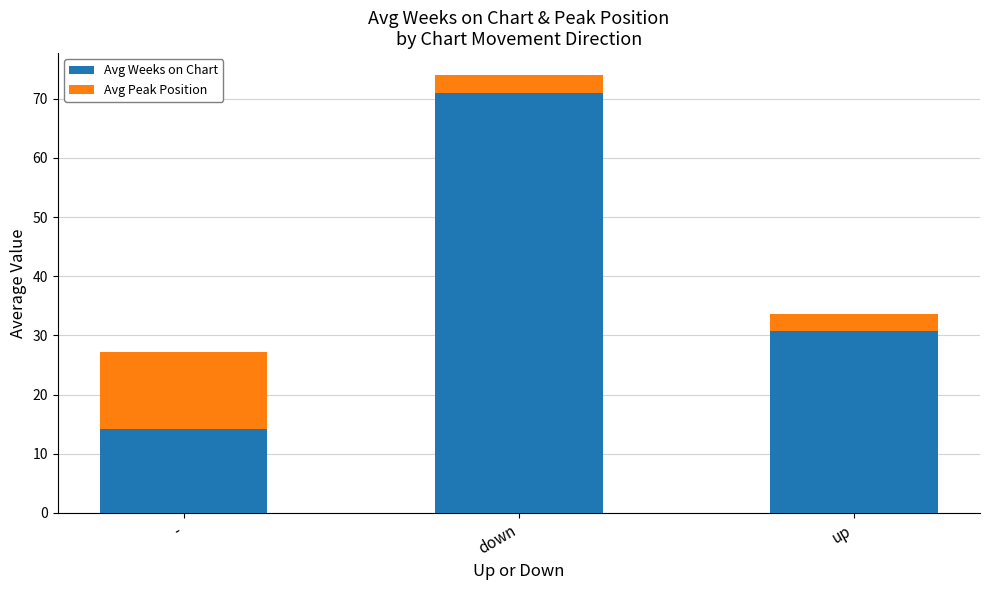

True or false: Avg Weeks on Chart has a value of 71.0 at down.

True